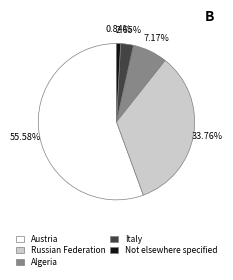

Is there any slice that represents more than half of the pie?

Yes